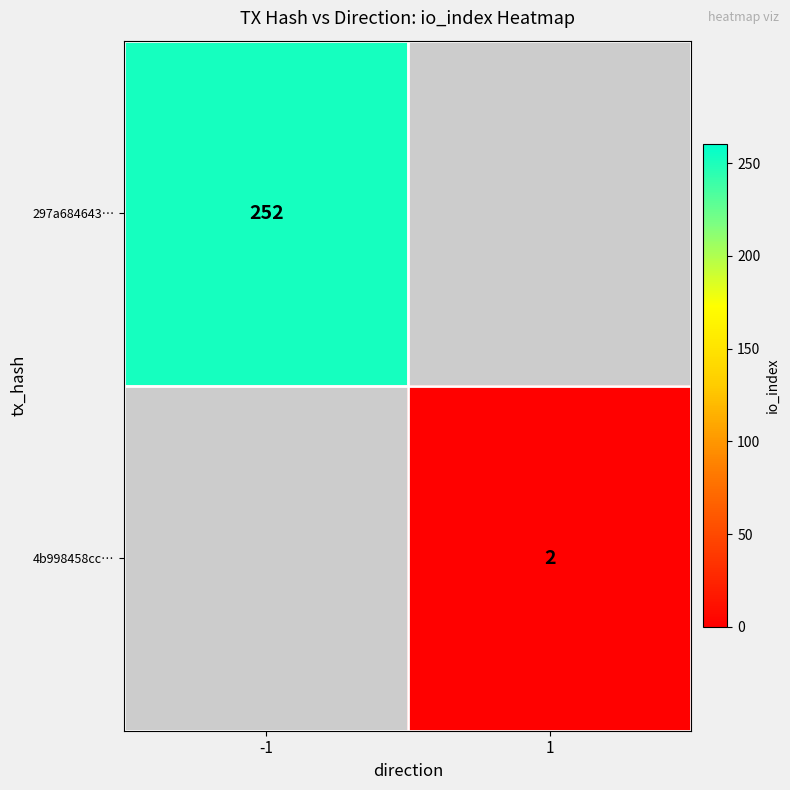

Which category has the lowest value across all series?

1